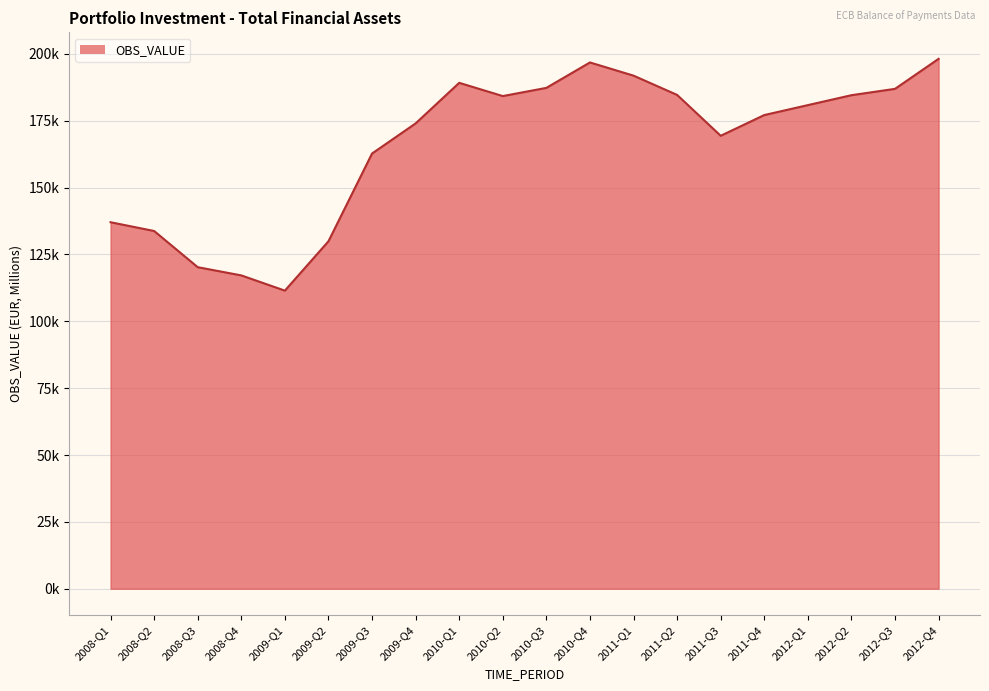

Between 2011-Q4 and 2012-Q4, which is larger?

2012-Q4